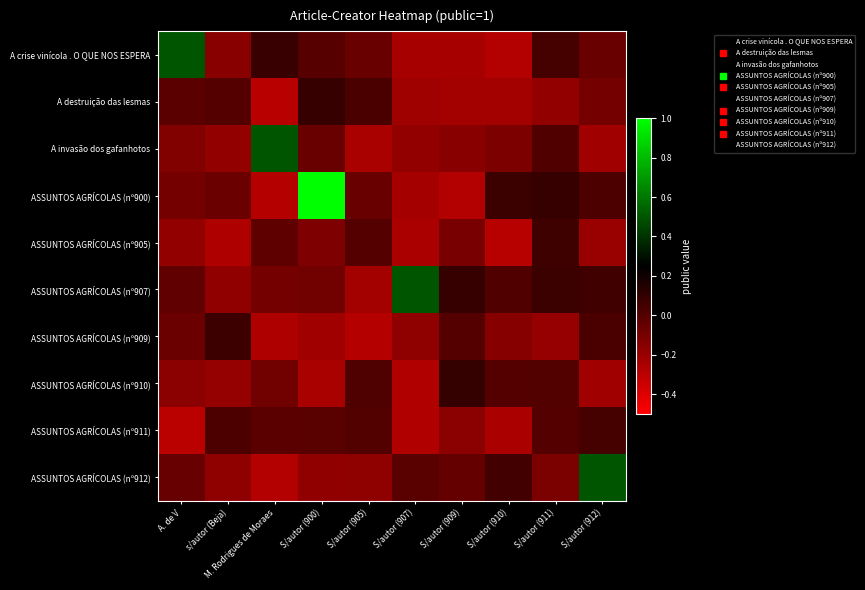

Reading left to right, transcribe all the data shown in this chart.

A crise vinícola . O QUE NOS ESPERA: A. de V=0.5	s/autor (Beja)=-0.2	M. Rodrigues de Moraes=0.1	S/autor (900)=-0.0	S/autor (905)=-0.1	S/autor (907)=-0.2	S/autor (909)=-0.2	S/autor (910)=-0.3	S/autor (911)=0.0	S/autor (912)=-0.1
A destruição das lesmas: A. de V=-0.0	s/autor (Beja)=0.0	M. Rodrigues de Moraes=-0.3	S/autor (900)=0.1	S/autor (905)=0.0	S/autor (907)=-0.2	S/autor (909)=-0.2	S/autor (910)=-0.2	S/autor (911)=-0.2	S/autor (912)=-0.1
A invasão dos gafanhotos: A. de V=-0.1	s/autor (Beja)=-0.2	M. Rodrigues de Moraes=0.5	S/autor (900)=-0.1	S/autor (905)=-0.2	S/autor (907)=-0.2	S/autor (909)=-0.2	S/autor (910)=-0.1	S/autor (911)=0.0	S/autor (912)=-0.2
ASSUNTOS AGRÍCOLAS (nº900): A. de V=-0.1	s/autor (Beja)=-0.1	M. Rodrigues de Moraes=-0.3	S/autor (900)=1.0	S/autor (905)=-0.1	S/autor (907)=-0.2	S/autor (909)=-0.3	S/autor (910)=0.1	S/autor (911)=0.1	S/autor (912)=0.0
ASSUNTOS AGRÍCOLAS (nº905): A. de V=-0.2	s/autor (Beja)=-0.3	M. Rodrigues de Moraes=-0.0	S/autor (900)=-0.1	S/autor (905)=0.0	S/autor (907)=-0.3	S/autor (909)=-0.1	S/autor (910)=-0.3	S/autor (911)=0.1	S/autor (912)=-0.2
ASSUNTOS AGRÍCOLAS (nº907): A. de V=-0.0	s/autor (Beja)=-0.2	M. Rodrigues de Moraes=-0.1	S/autor (900)=-0.1	S/autor (905)=-0.2	S/autor (907)=0.5	S/autor (909)=0.1	S/autor (910)=0.0	S/autor (911)=0.1	S/autor (912)=0.1
ASSUNTOS AGRÍCOLAS (nº909): A. de V=-0.1	s/autor (Beja)=0.1	M. Rodrigues de Moraes=-0.3	S/autor (900)=-0.2	S/autor (905)=-0.3	S/autor (907)=-0.2	S/autor (909)=0.0	S/autor (910)=-0.1	S/autor (911)=-0.2	S/autor (912)=0.0
ASSUNTOS AGRÍCOLAS (nº910): A. de V=-0.2	s/autor (Beja)=-0.2	M. Rodrigues de Moraes=-0.1	S/autor (900)=-0.2	S/autor (905)=0.0	S/autor (907)=-0.3	S/autor (909)=0.1	S/autor (910)=0.0	S/autor (911)=0.0	S/autor (912)=-0.2
ASSUNTOS AGRÍCOLAS (nº911): A. de V=-0.3	s/autor (Beja)=0.0	M. Rodrigues de Moraes=-0.0	S/autor (900)=-0.0	S/autor (905)=0.0	S/autor (907)=-0.3	S/autor (909)=-0.2	S/autor (910)=-0.3	S/autor (911)=0.0	S/autor (912)=0.0
ASSUNTOS AGRÍCOLAS (nº912): A. de V=-0.1	s/autor (Beja)=-0.2	M. Rodrigues de Moraes=-0.3	S/autor (900)=-0.2	S/autor (905)=-0.2	S/autor (907)=-0.0	S/autor (909)=-0.0	S/autor (910)=0.1	S/autor (911)=-0.1	S/autor (912)=0.5